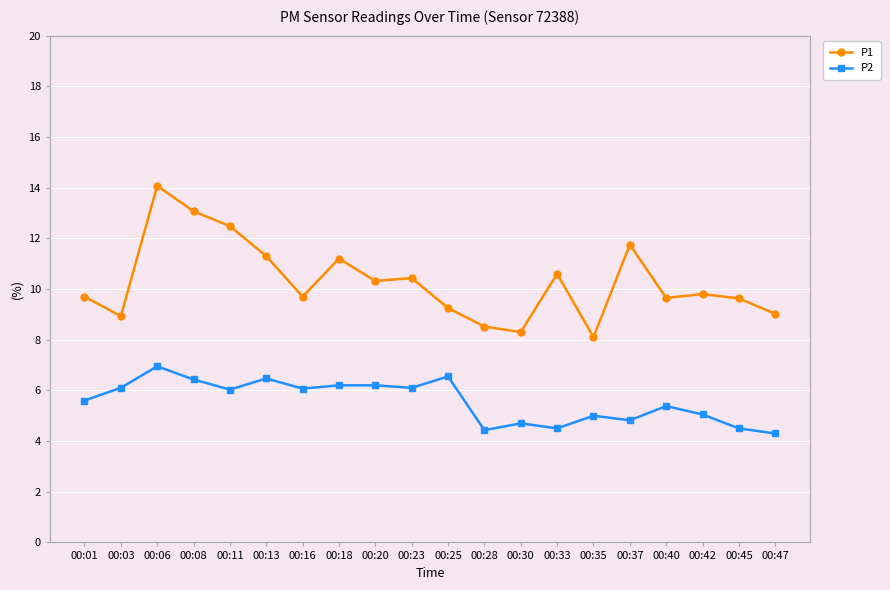

How many values in the P2 series are below 6?

10